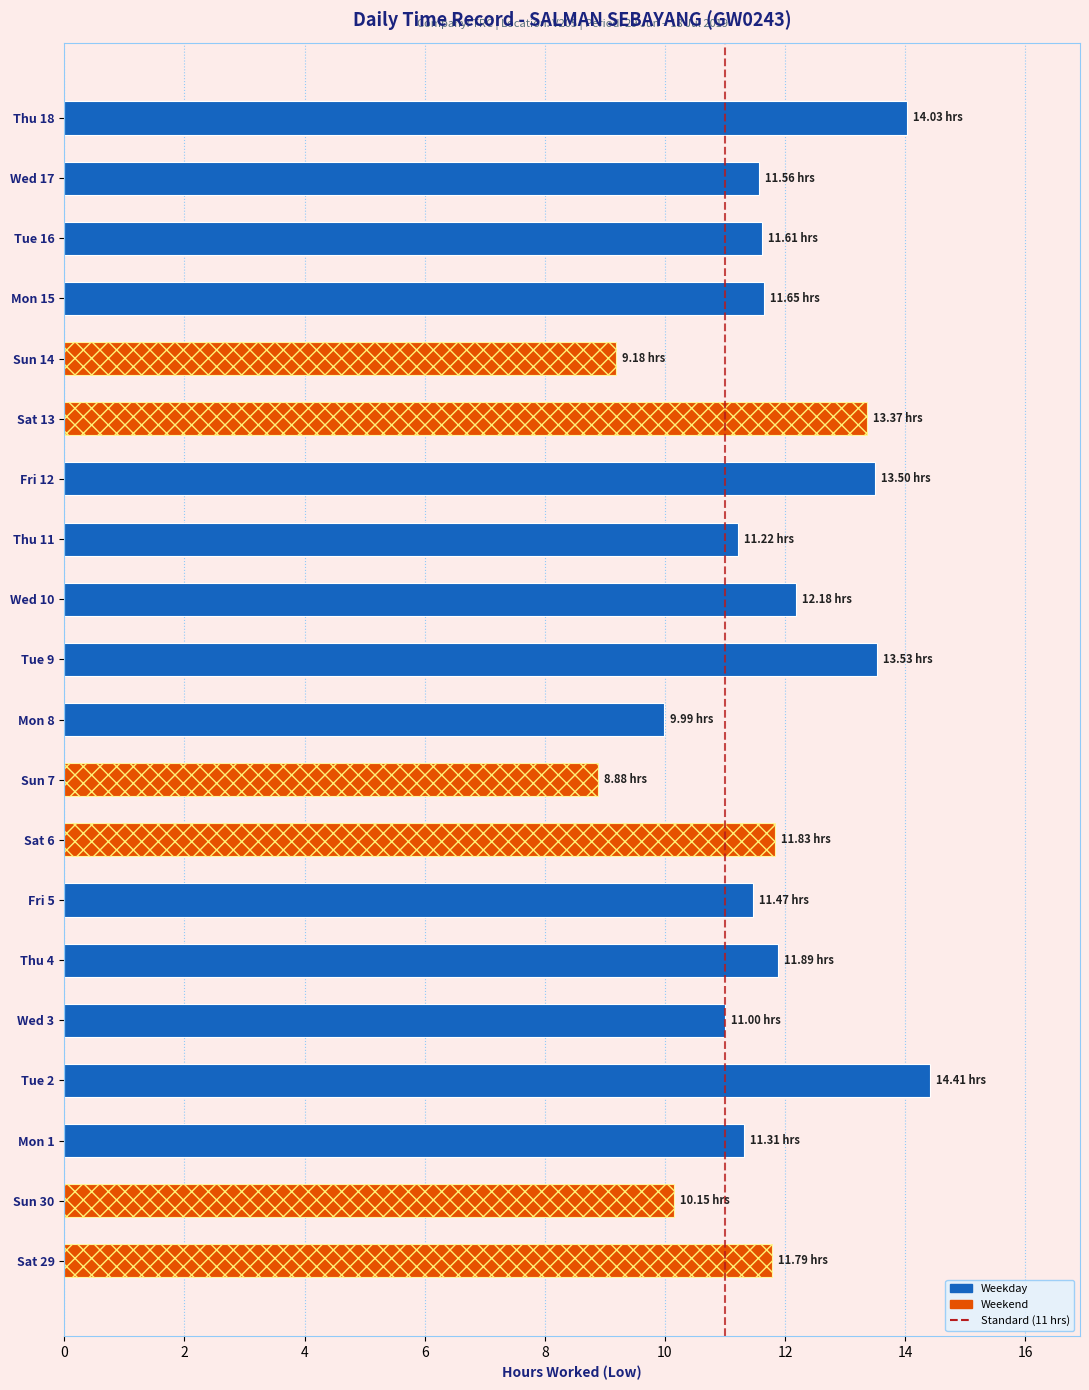

Approximately how many times larger is the value at Sun 30 compared to Thu 18?

0.7